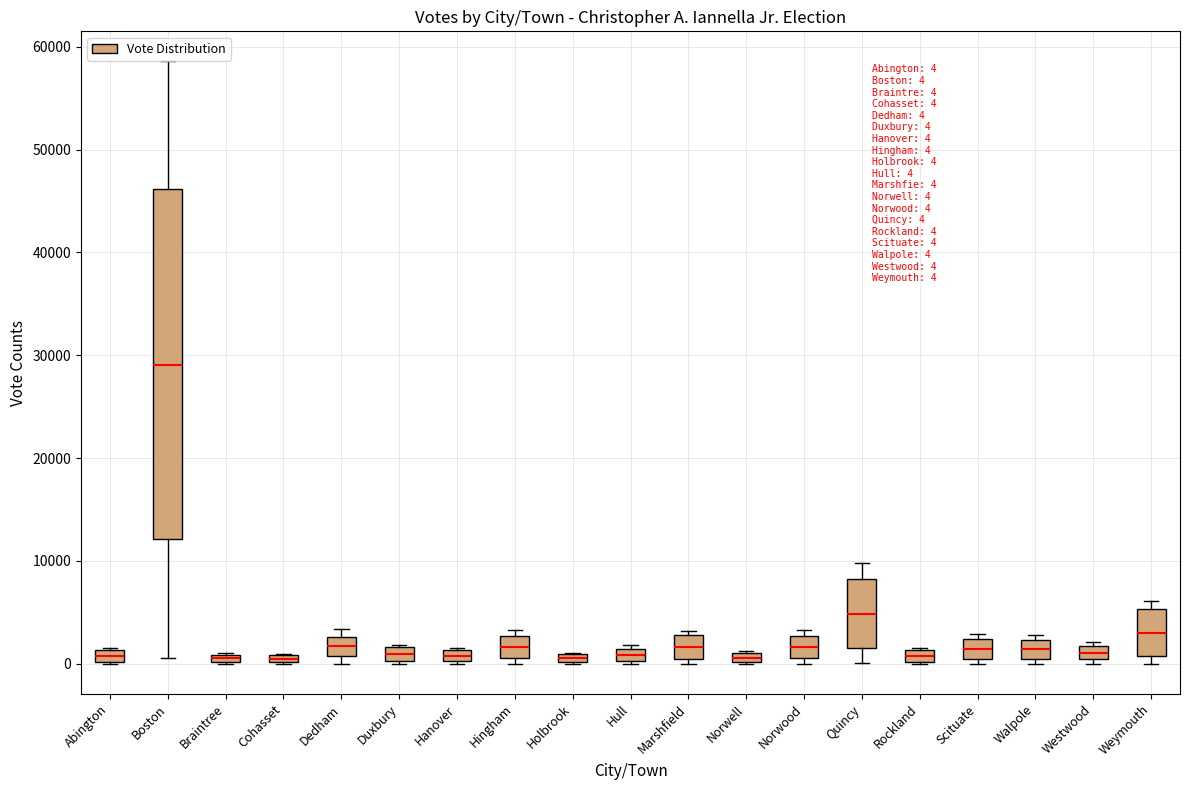

Which box is the tallest, from its lower edge to its upper edge?

Boston